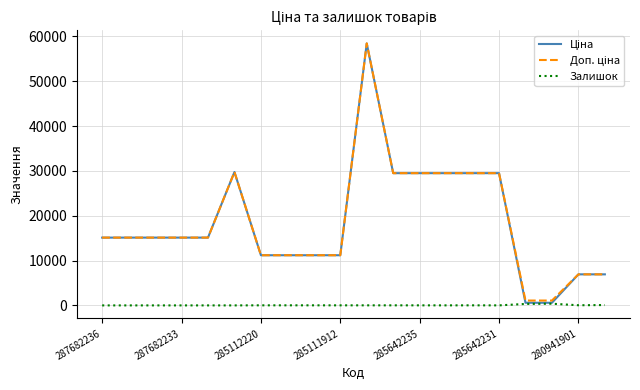

What is the greatest value displayed?

58426.5